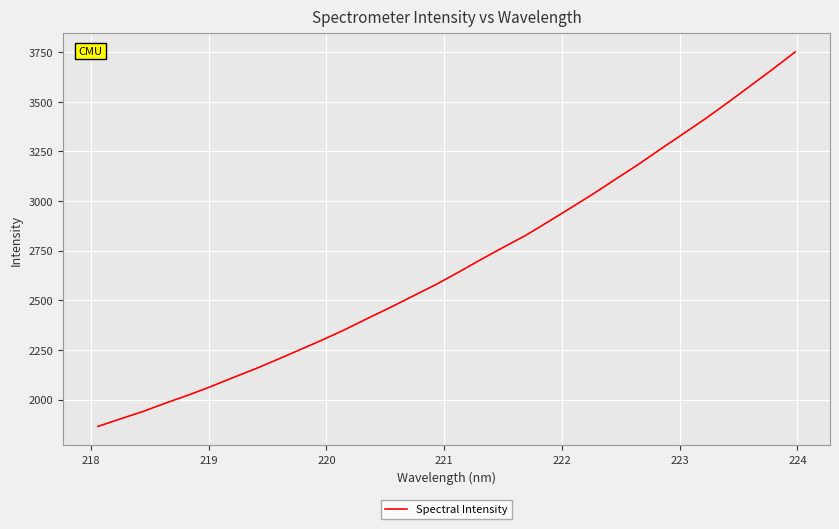

What is the smallest value displayed?

1864.8